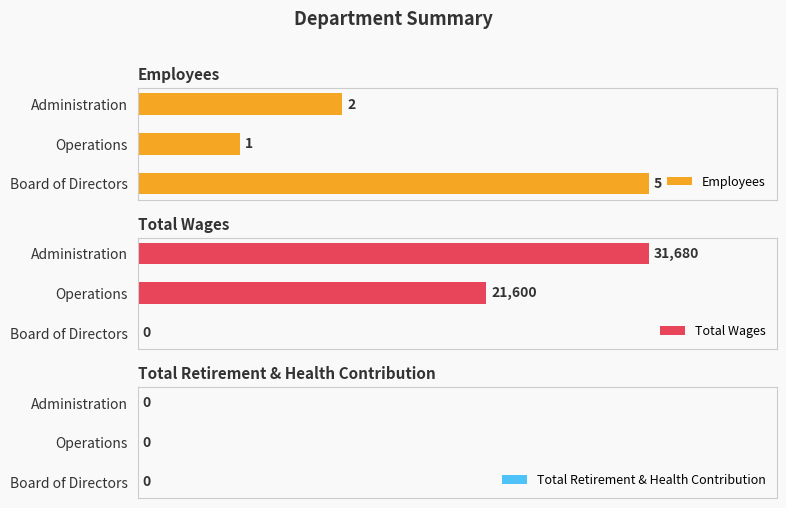

How many values in the Total Wages series exceed 21600?

1